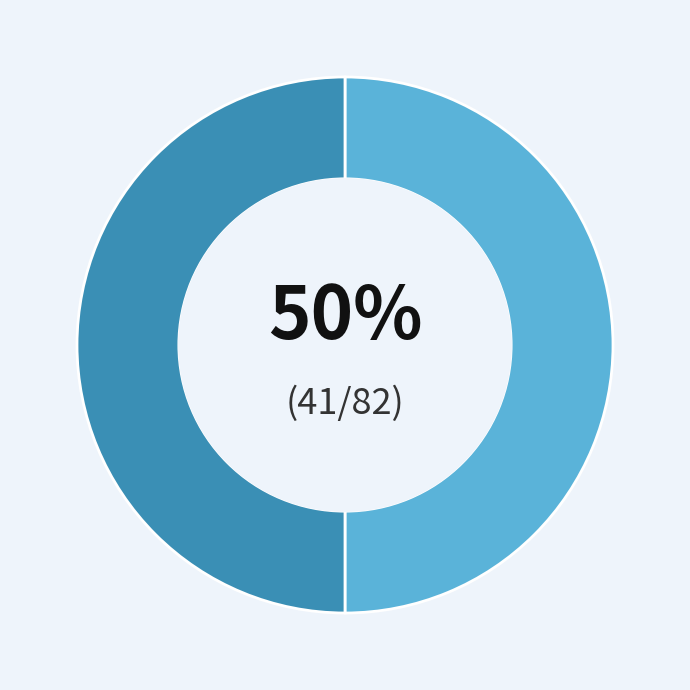

To the nearest percent, what is the average slice percentage?

50%